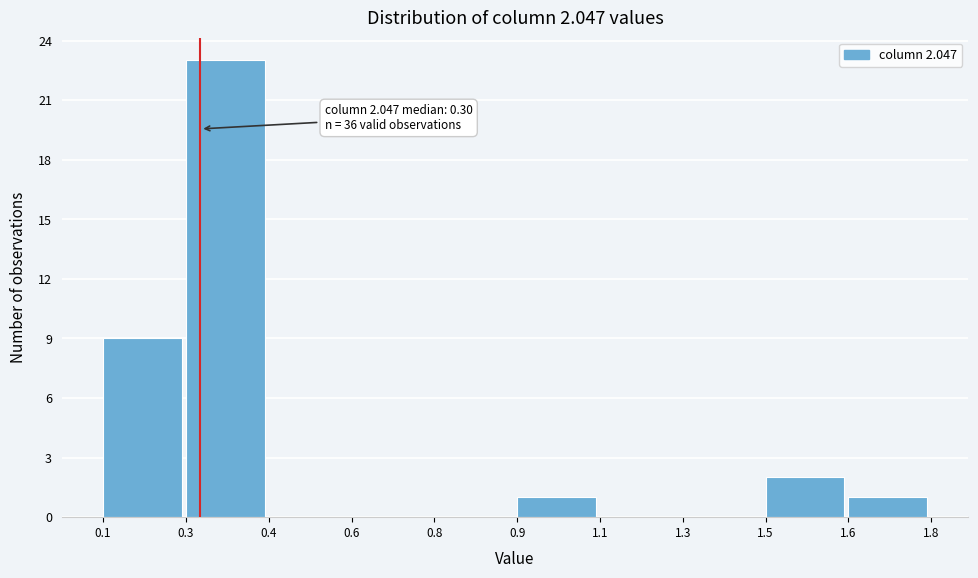

Reading left to right, extract all data points from this chart.

0.1=9	0.3=23	0.4=0	0.6=0	0.8=0	0.9=1	1.1=0	1.3=0	1.5=2	1.6=1